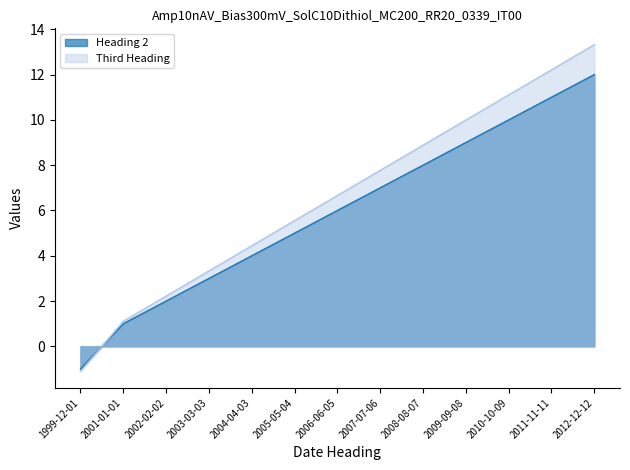

Is it true that Third Heading equals 13.3 at 2012-12-12?

True